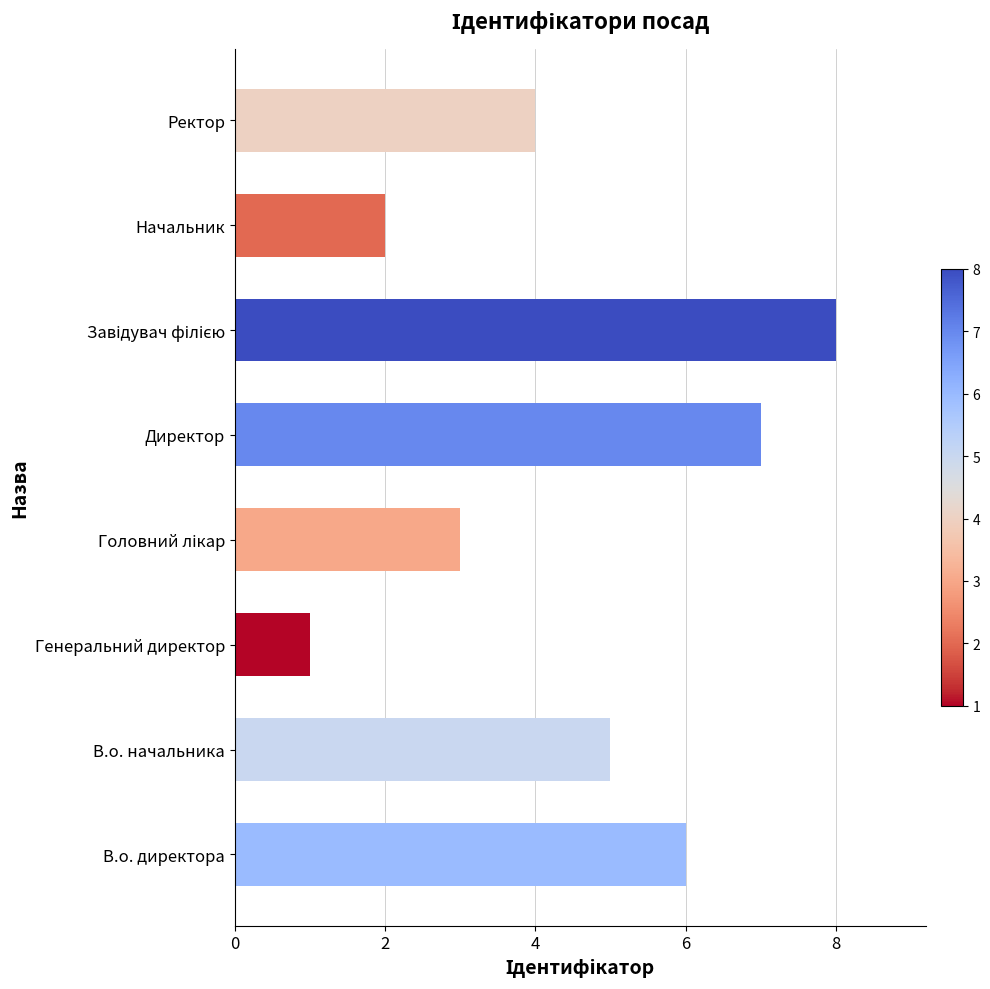

What is the smallest value displayed?

1